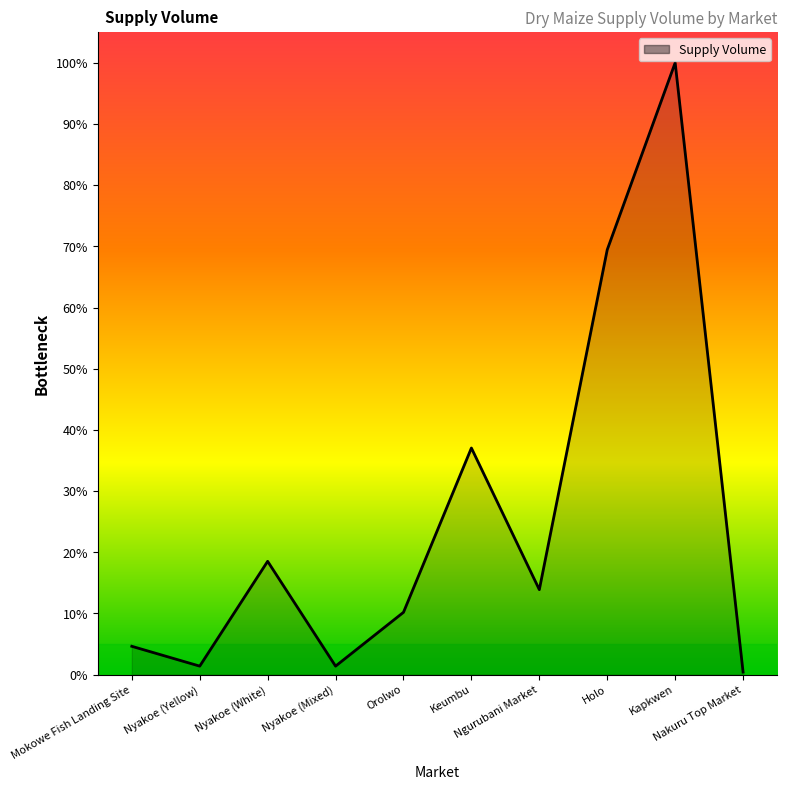

Does the chart have visible grid lines?

No